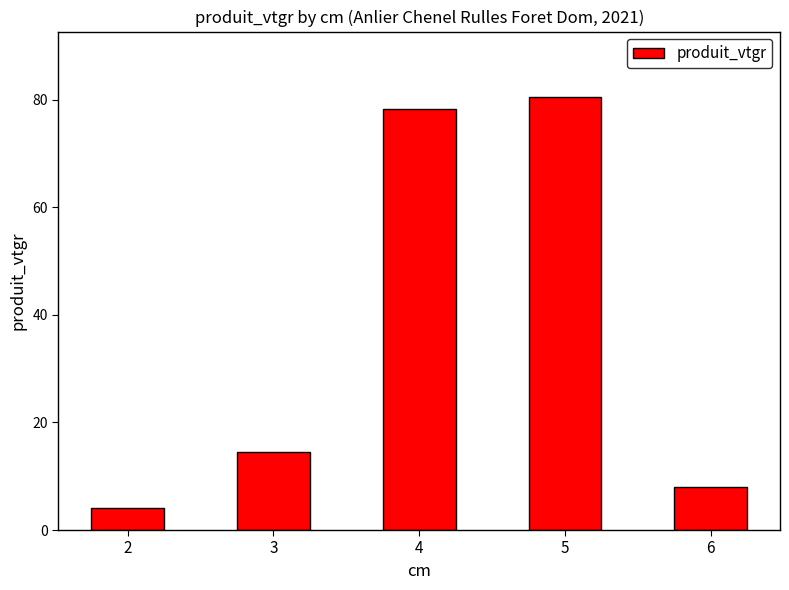

What is the sum of all values?

185.4